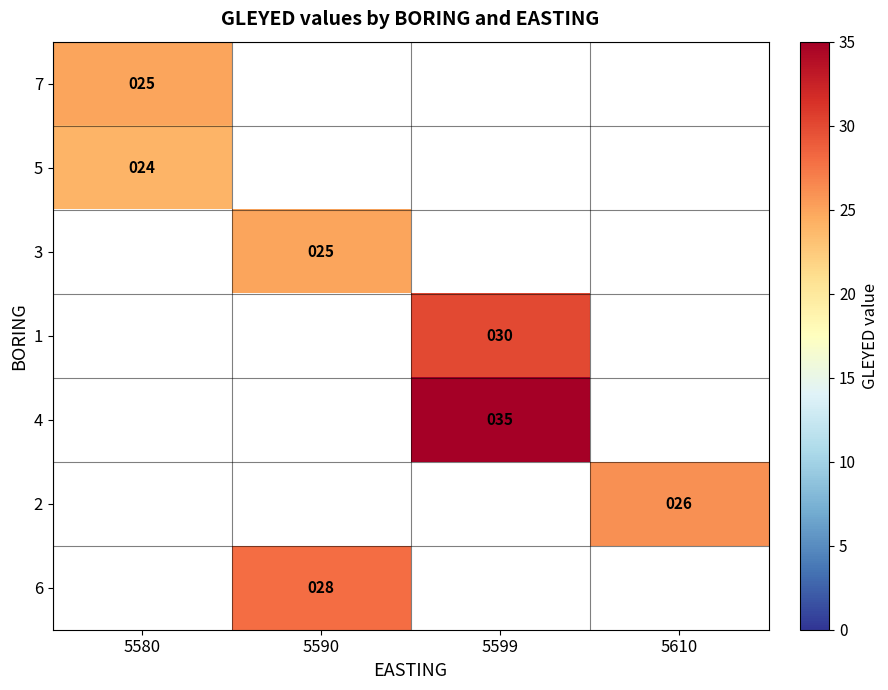

What is the maximum value shown in the chart?

35.0